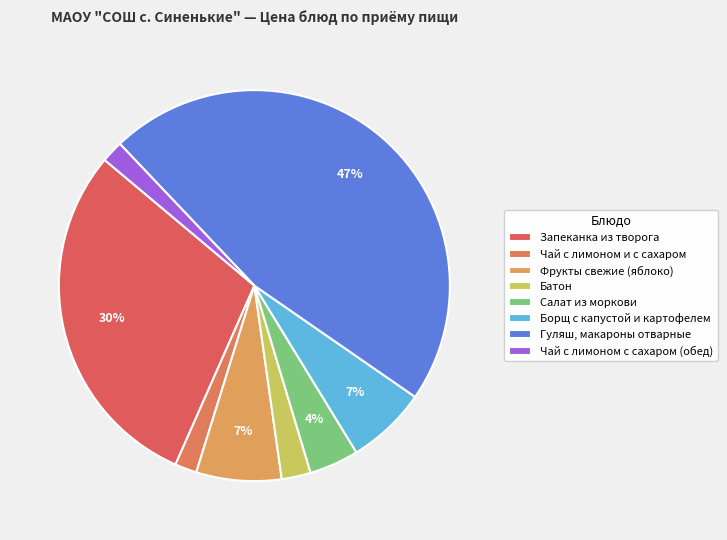

Is it true that Борщ с капустой и картофелем is 7% of the pie?

True